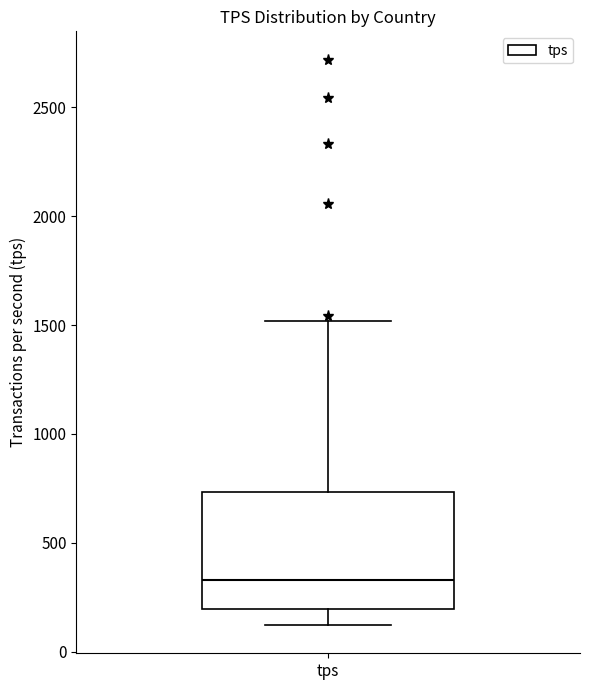

Read this box plot against the y-axis: the position of the median line, the range covered by the box, and the ends of both whiskers. The values are not printed on the chart, so give them approximately, as read against the axis.

median 350, box 200 to 750, whiskers 100 to 1500